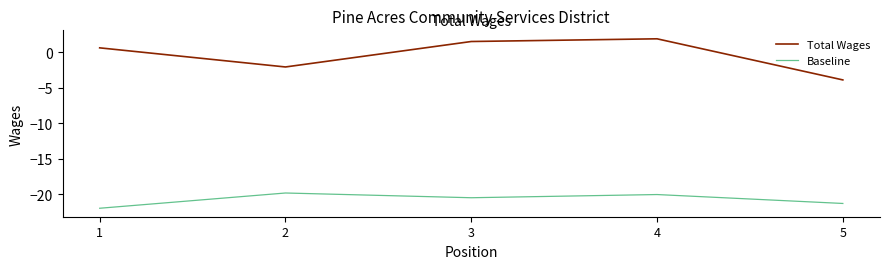

What is the total value across all series at 2?

-21.9